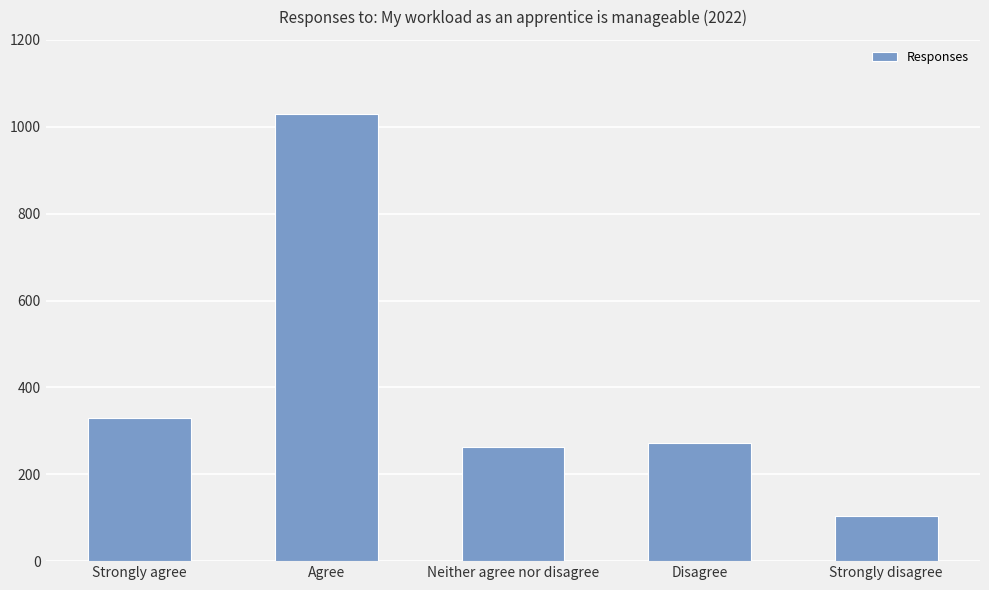

What position from the right is Neither agree nor disagree?

3